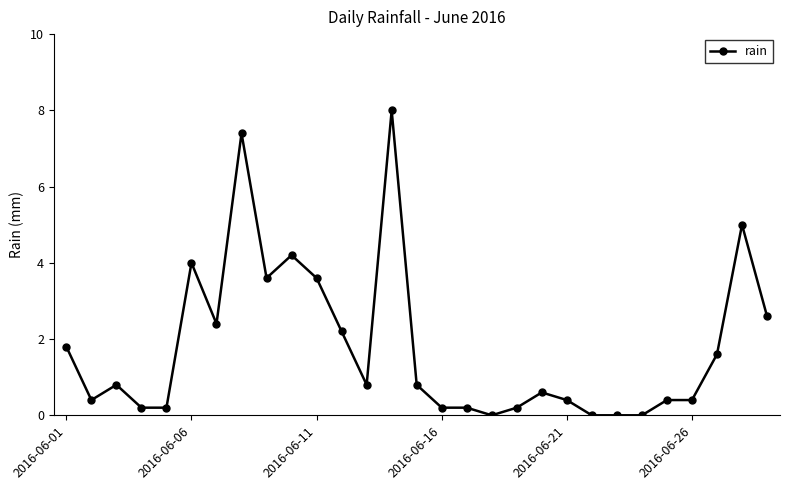

True or false: there are more than 1 points higher than both neighbors.

True